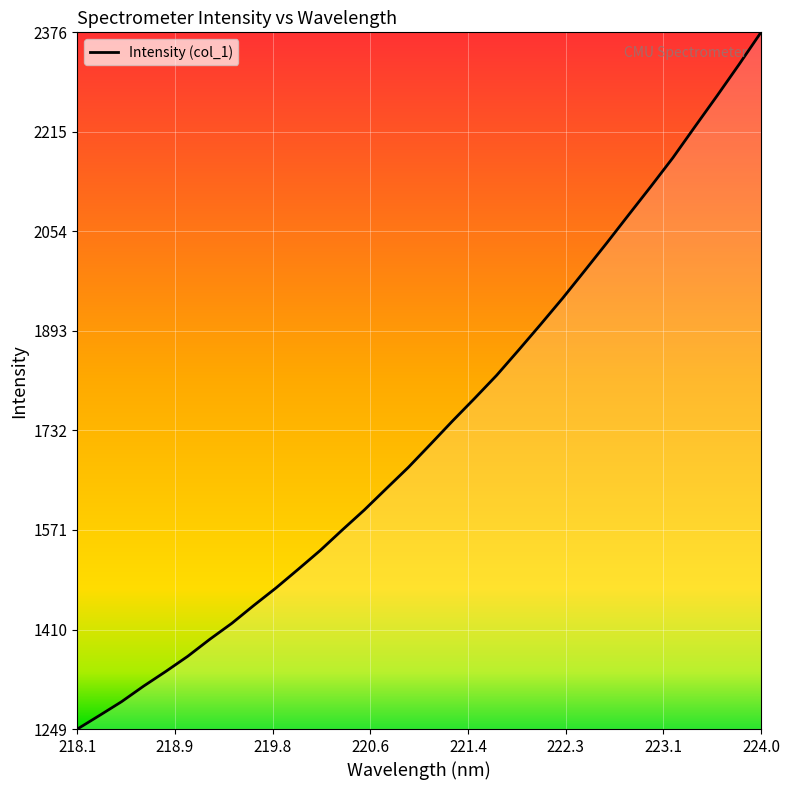

What is the difference between the maximum and minimum values?

1126.5